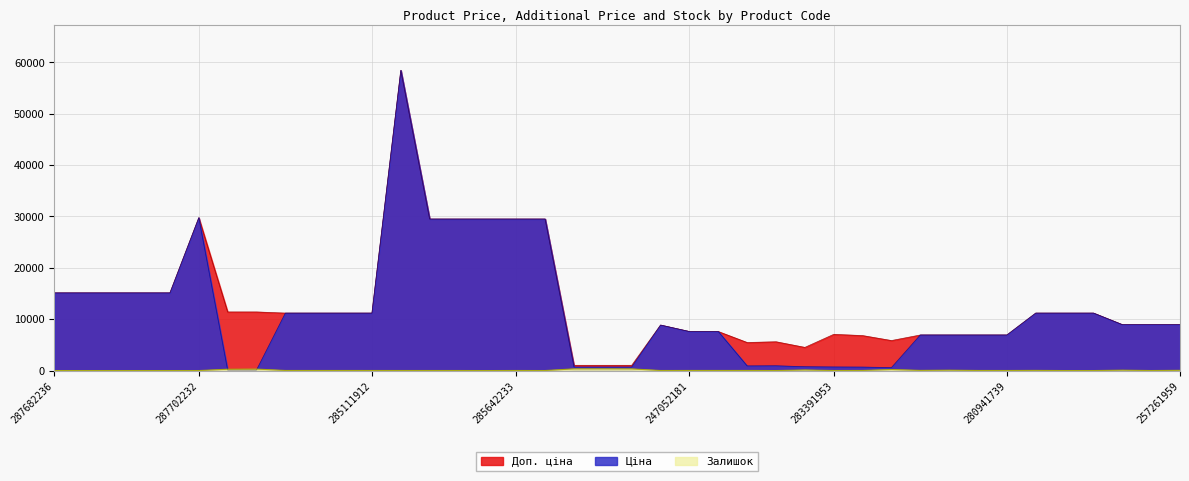

What is the value of the Доп. ціна point at the 22nd from the left?

8856.7